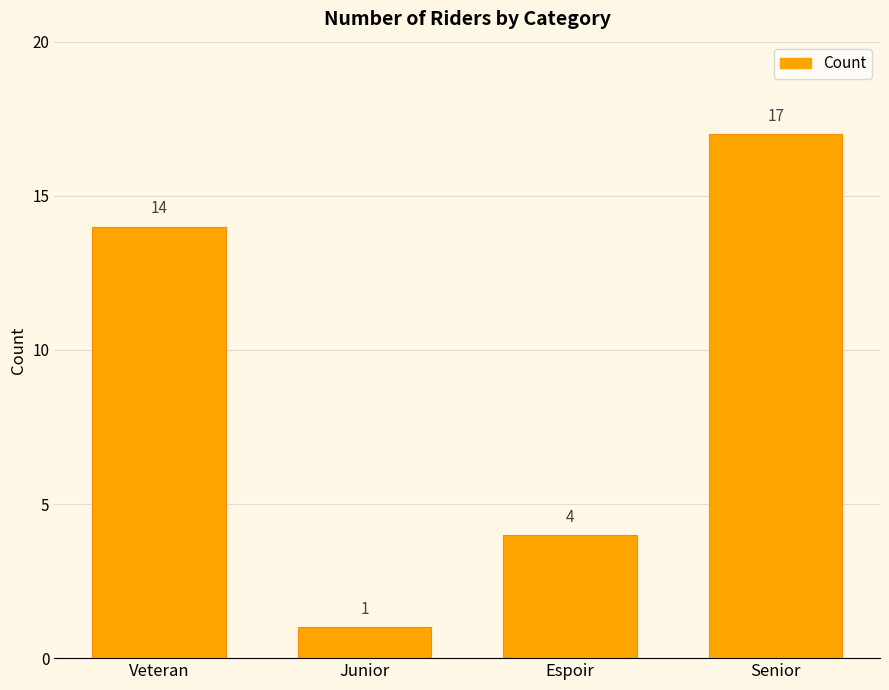

Read the value at Veteran.

14